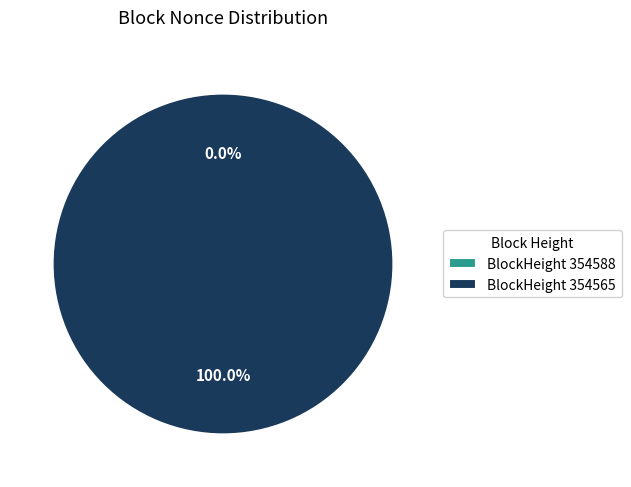

To the nearest percent, what percentage of the pie is 354565?

100%